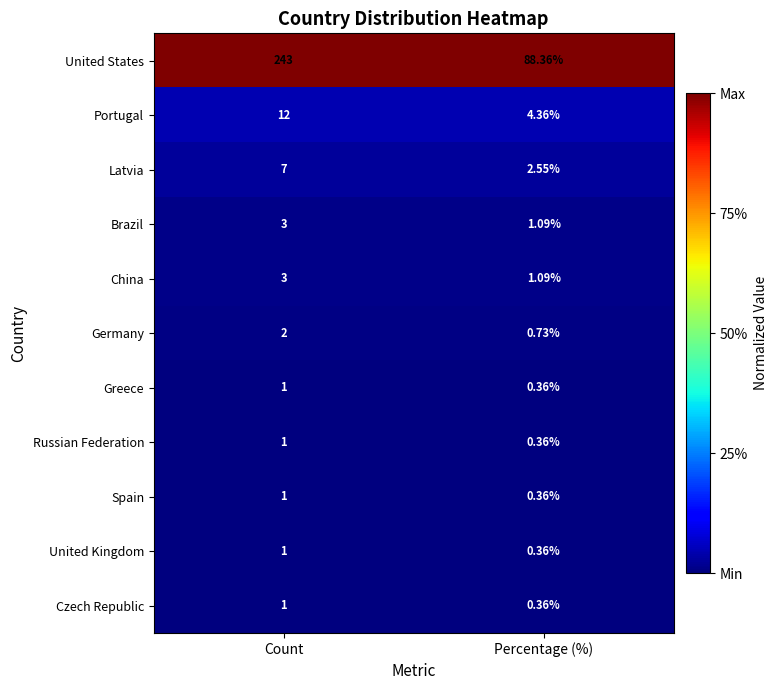

Which series changed the most between Count and Percentage (%)?

United States